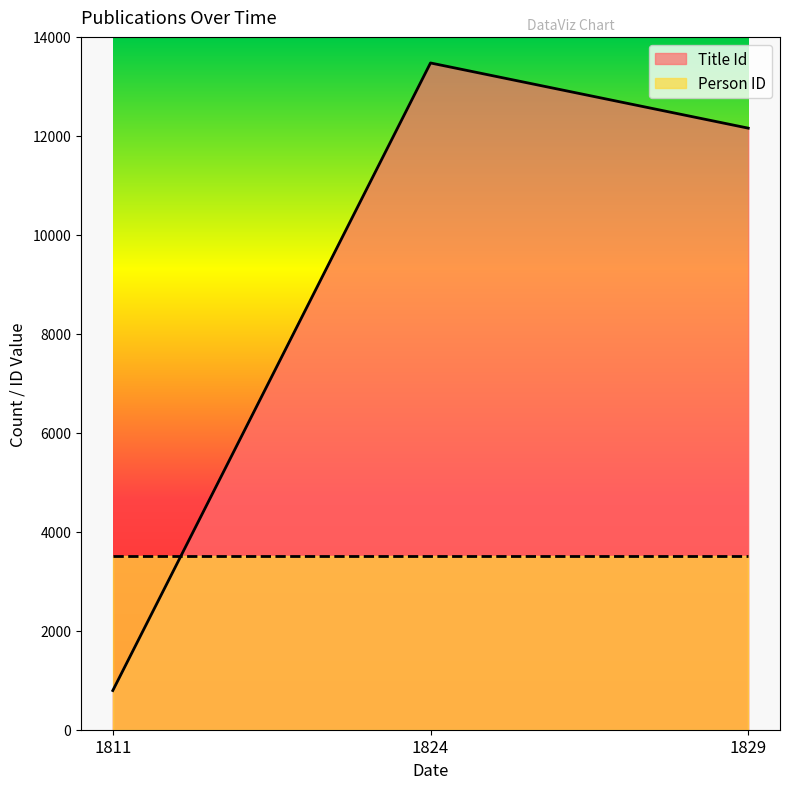

What is the difference between the maximum and minimum values?

12681